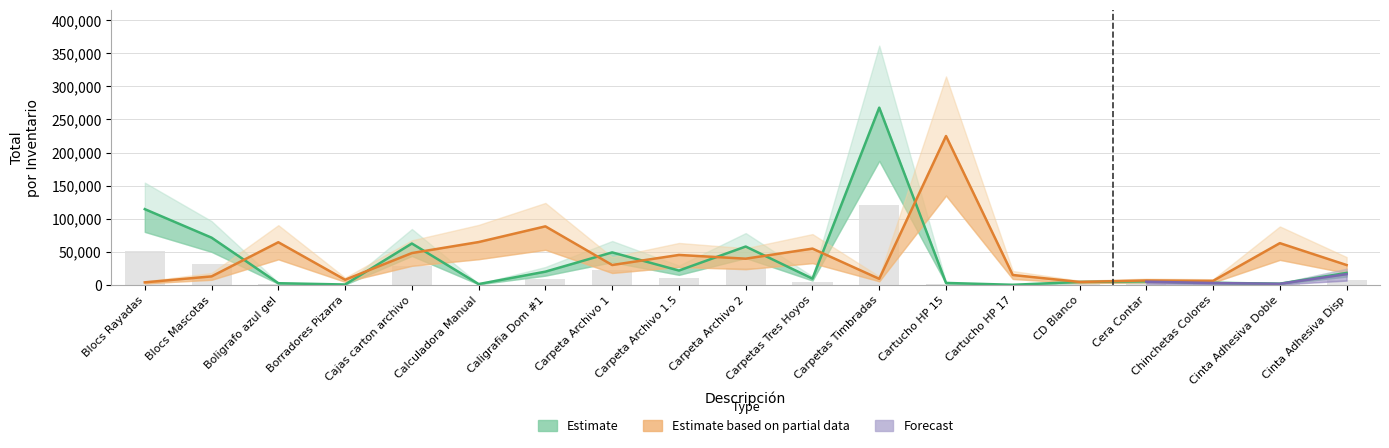

Is it true that total equals 373338.3 at Carpetas Timbradas?

False